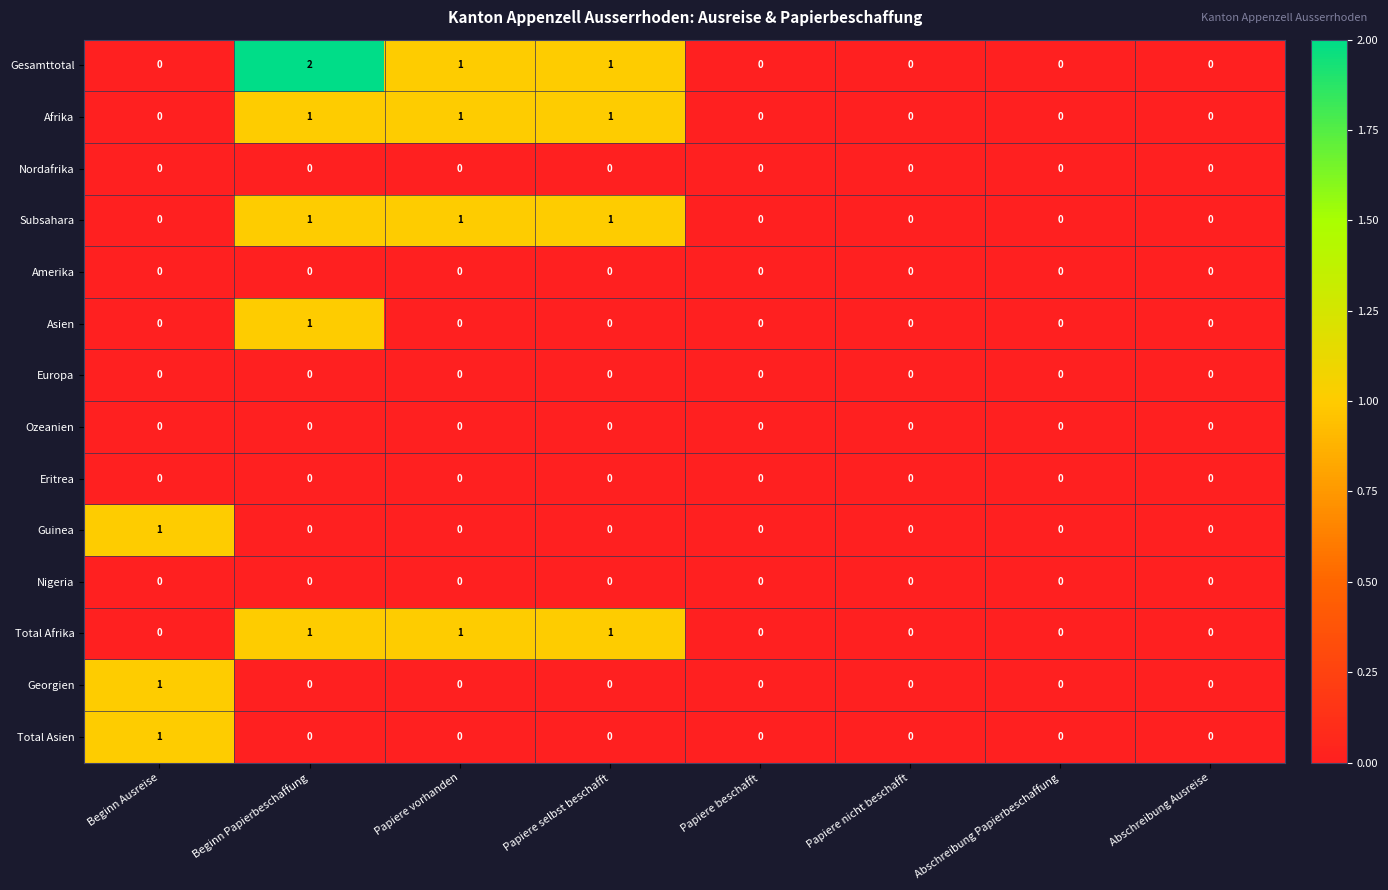

Which series has the widest spread of values?

Gesamttotal